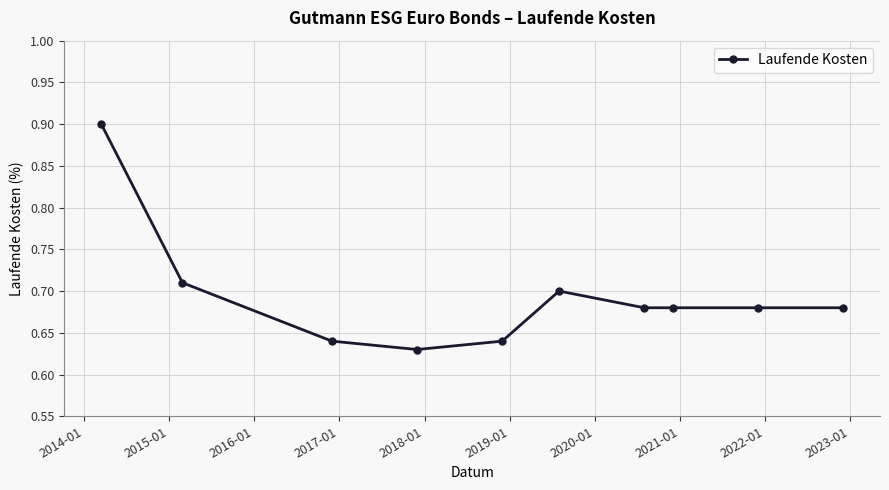

What is the sum of all values?

6.9